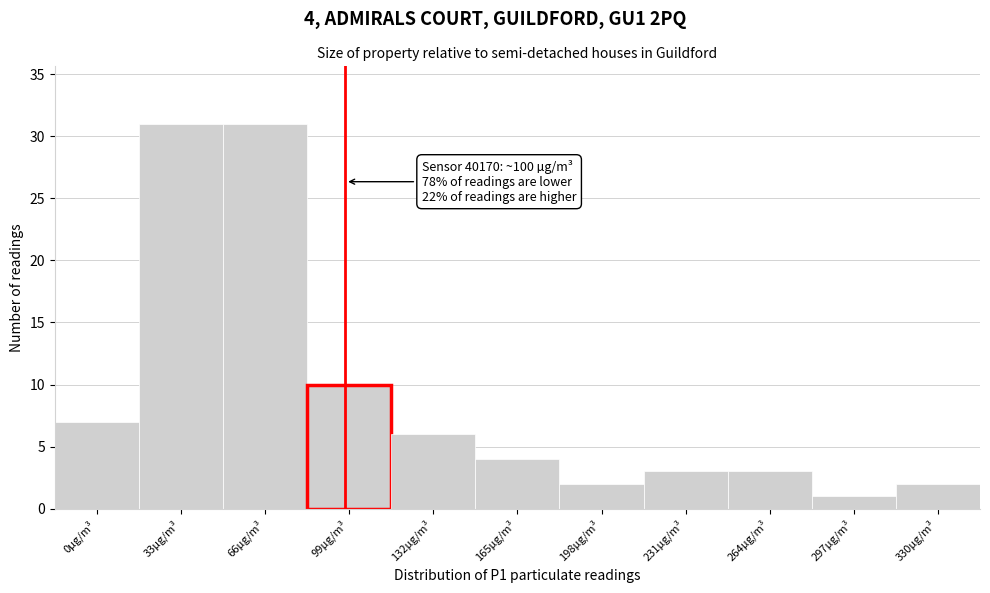

Reading left to right, transcribe all the data shown in this chart.

7	31	31	10	6	4	2	3	3	1	2